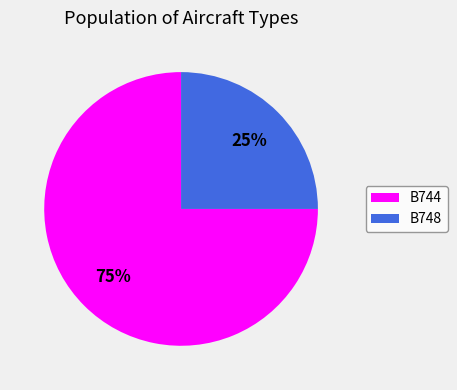

True or false: B748 accounts for 25% of the total.

True